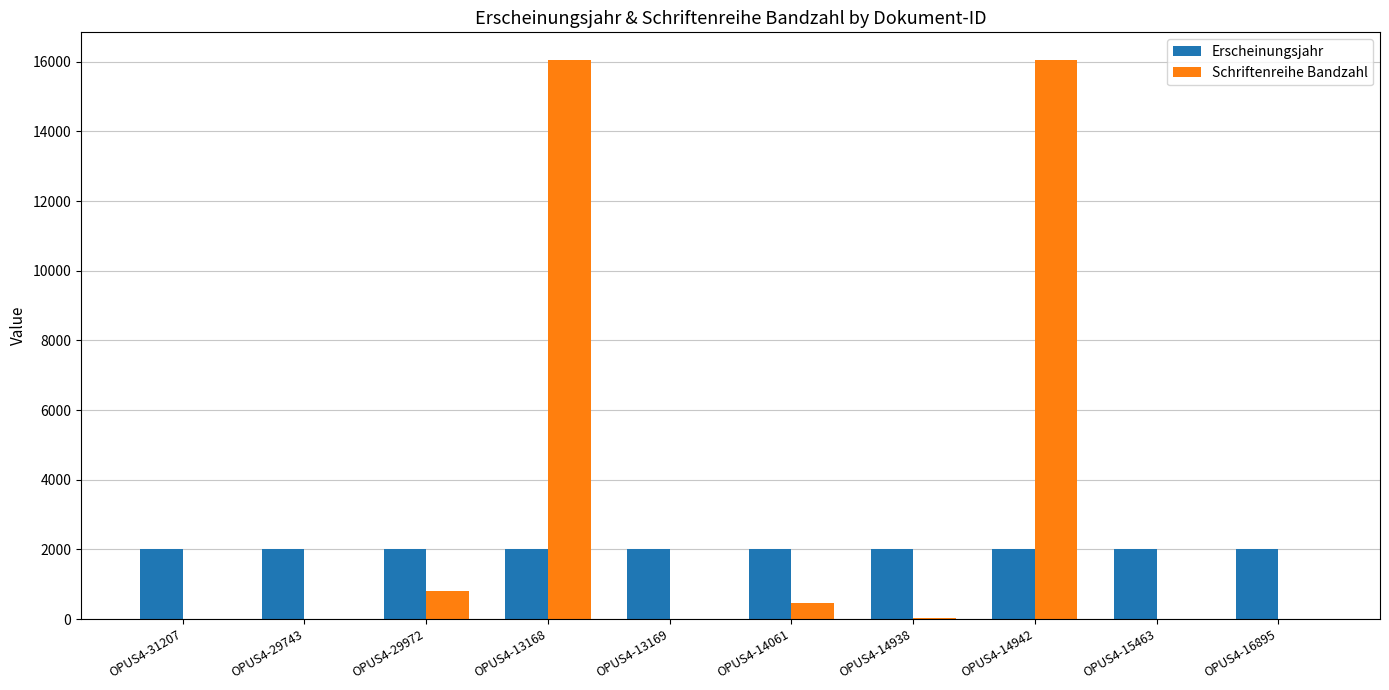

How many distinct data groups are displayed?

2